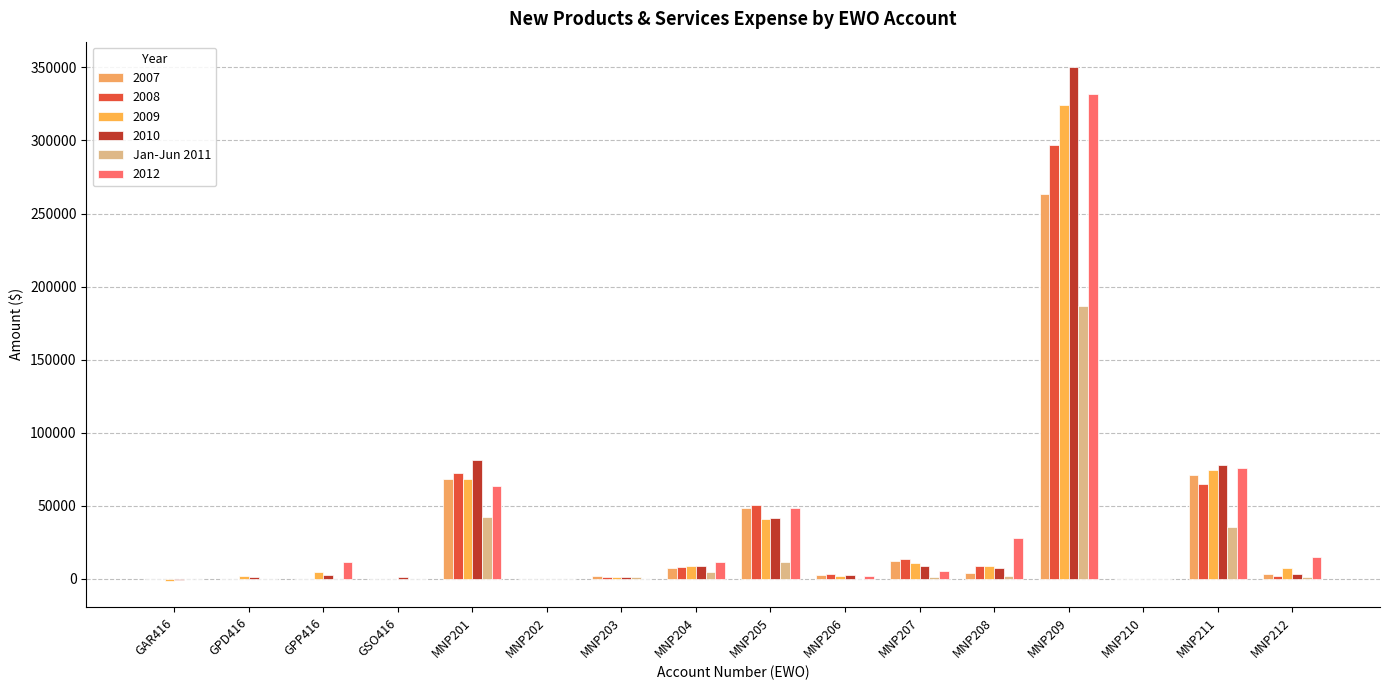

How many groups of bars are there?

16